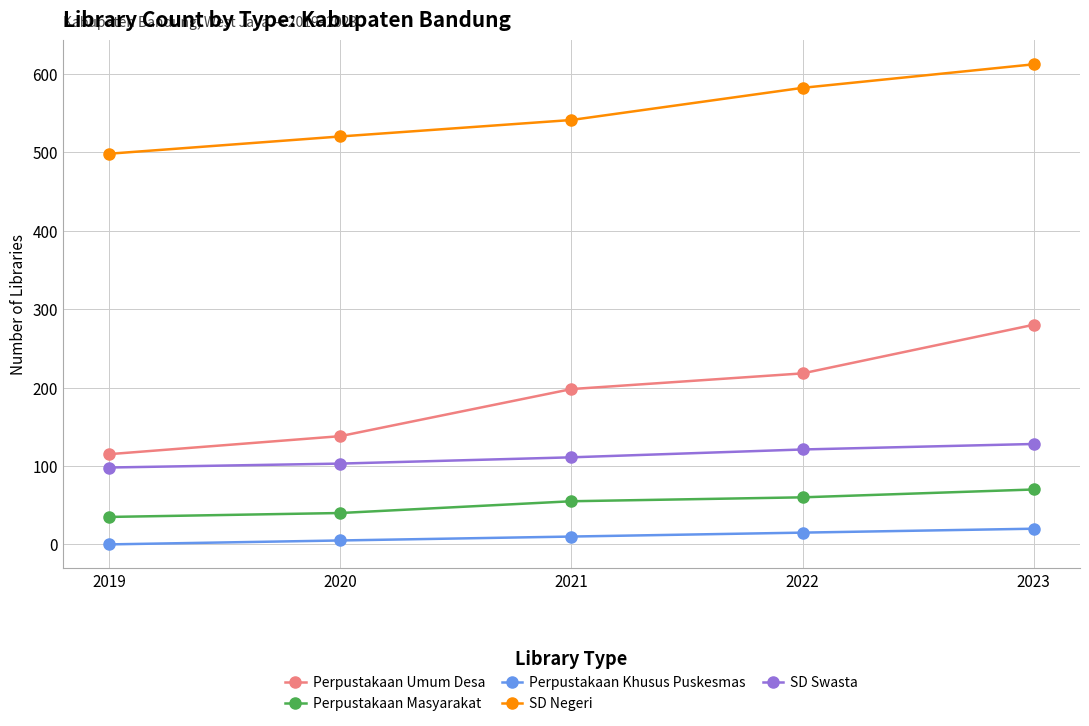

Is it true that Perpustakaan Umum Desa equals 138 at 2020?

True